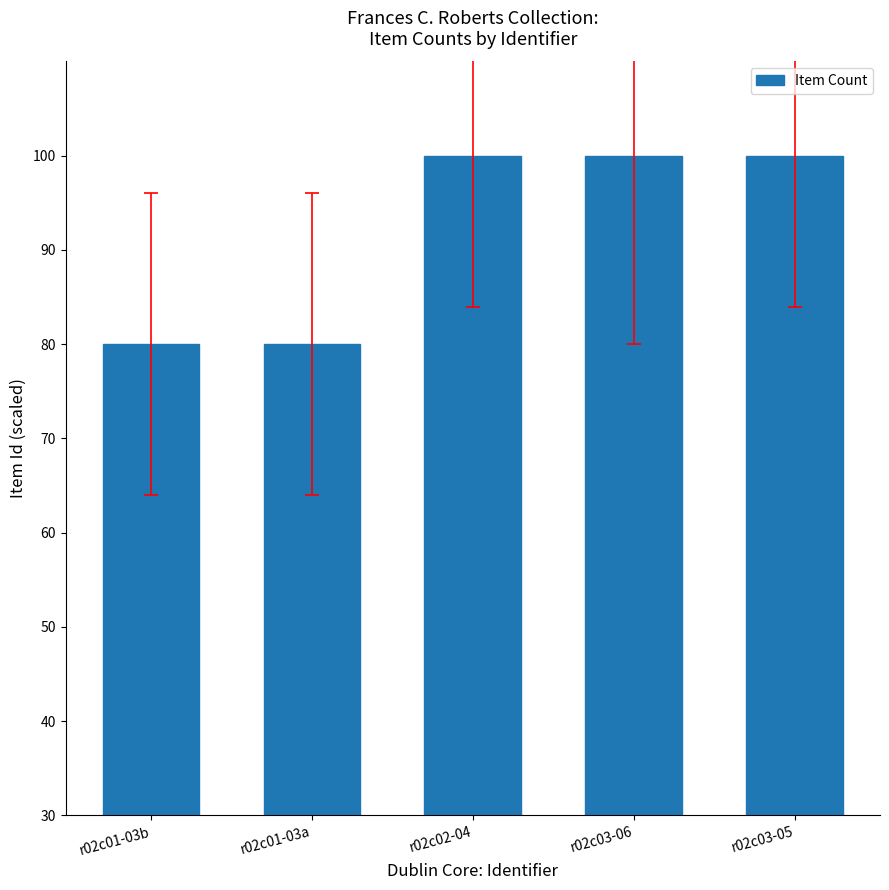

The chart shows a value of 100 at r02c03-05. True or false?

True